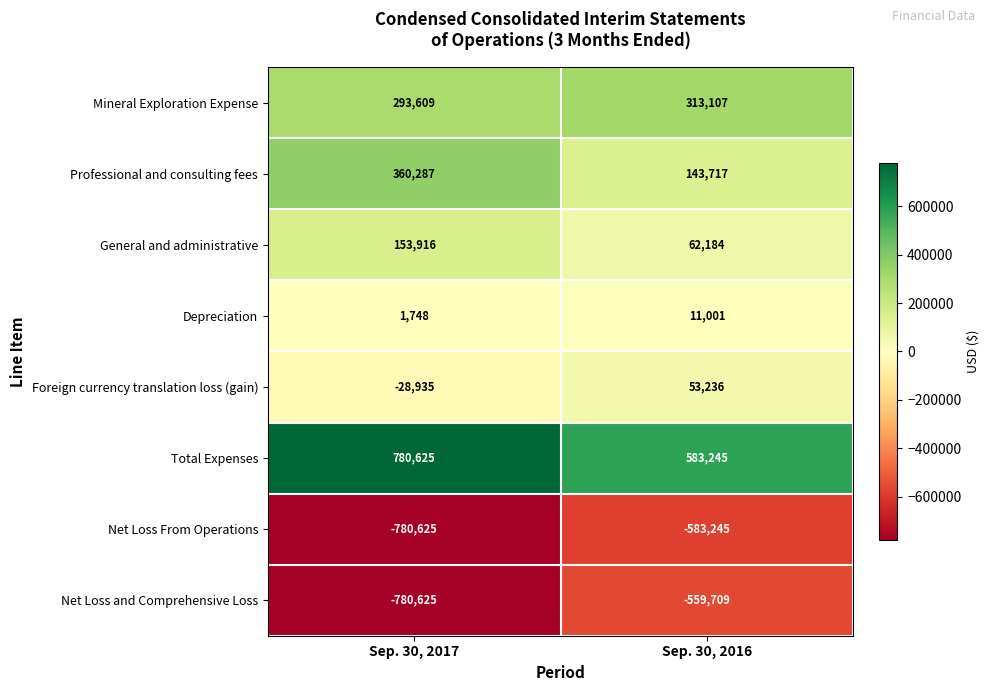

Between Sep. 30, 2017 and Sep. 30, 2016, which series saw the biggest shift?

Net Loss and Comprehensive Loss